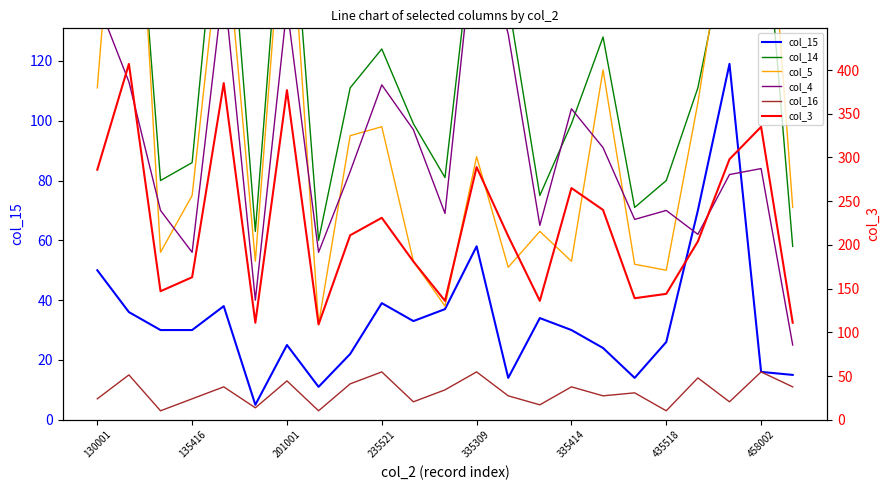

Reading left to right, list all the values displayed in this chart.

col_15: 50	36	30	30	38	5	25	11	22	39	33	37	58	14	34	30	24	14	26	70	119	16	15
col_14: 149	217	80	86	196	63	198	60	111	124	99	81	173	140	75	99	128	71	80	111	163	185	58
col_5: 111	242	56	75	171	53	189	32	95	98	53	38	88	51	63	53	117	52	50	106	173	214	71
col_4: 140	113	70	56	146	40	138	56	83	112	97	69	169	129	65	104	91	67	70	62	82	84	25
col_16: 7	15	3	7	11	4	13	3	12	16	6	10	16	8	5	11	8	9	3	14	6	16	11
col_3: 286	407	147	163	385	111	377	109	211	231	181	136	289	210	136	265	240	139	144	204	298	335	111